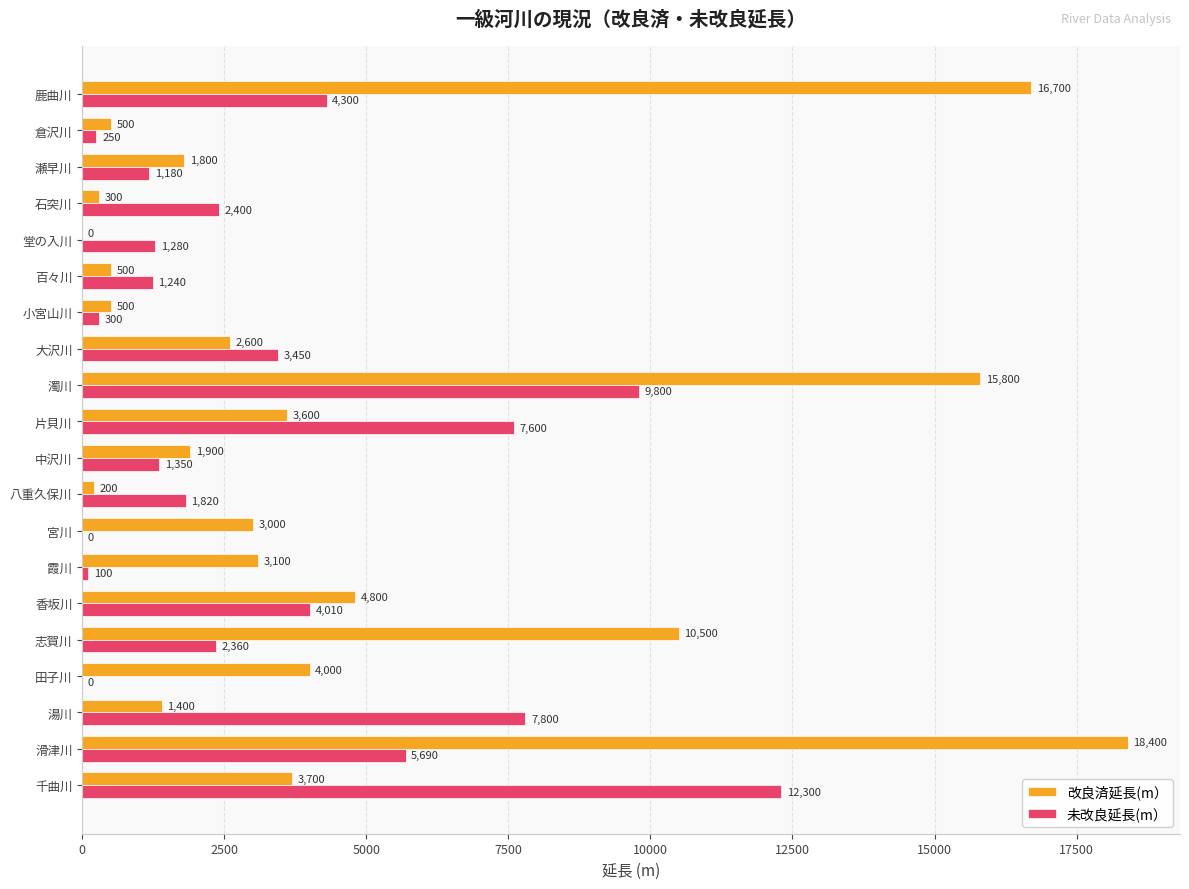

What is the highest value of the 未改良延長(m） series?

12300